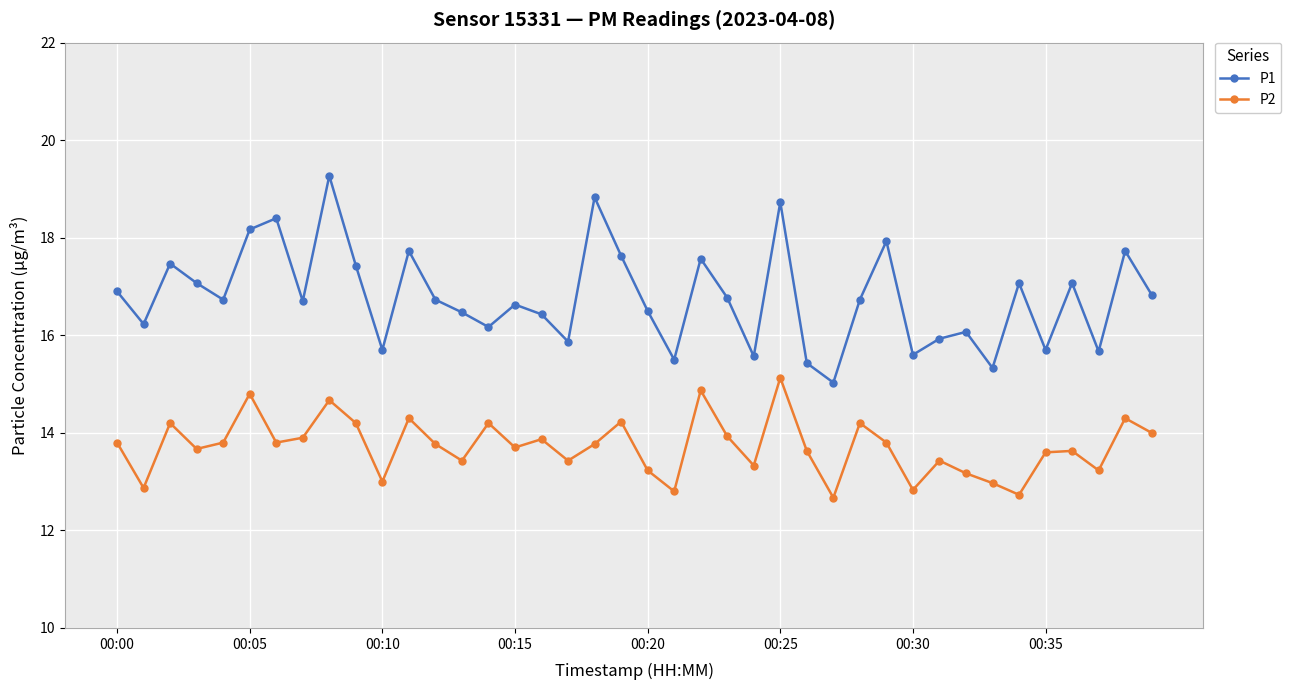

Which series has the widest spread of values?

P1